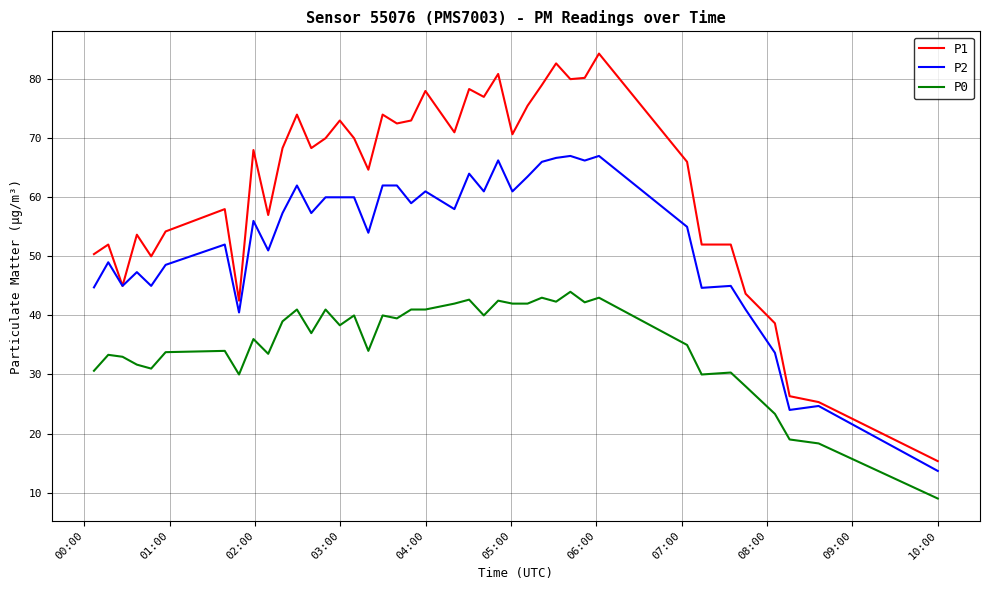

Which series has the largest range (max minus min)?

P1